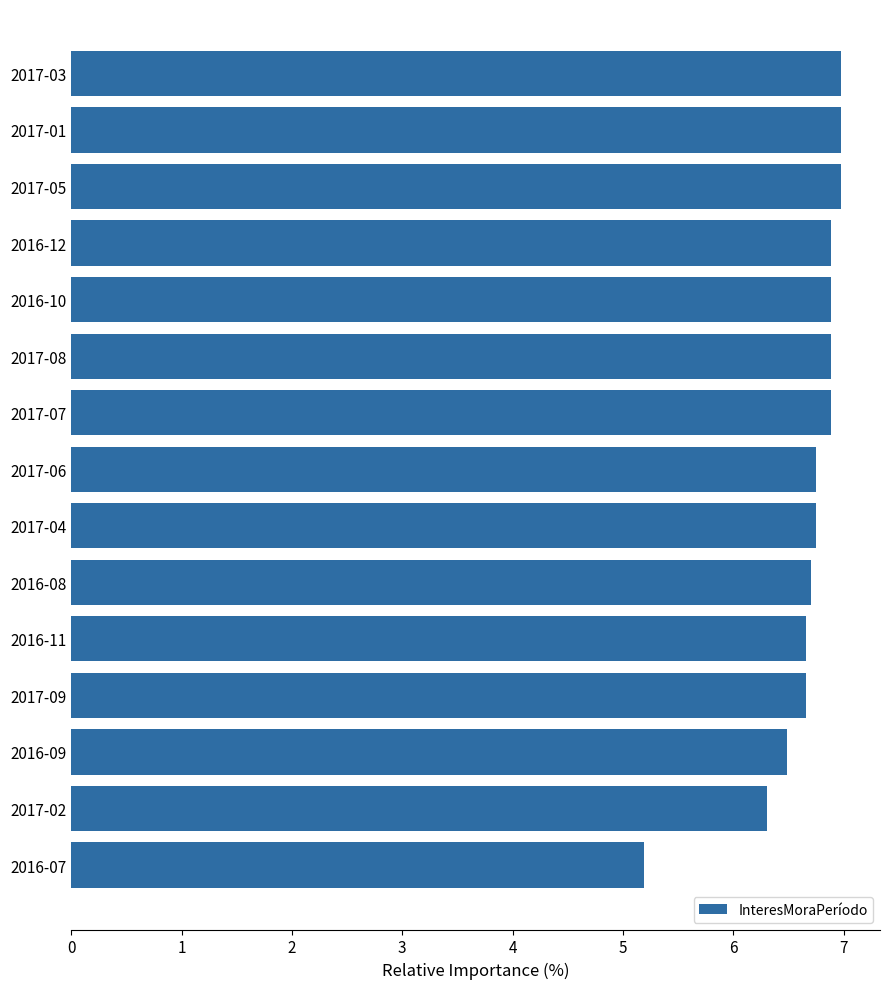

The chart shows a value of 1.4 at 2016-10. True or false?

False